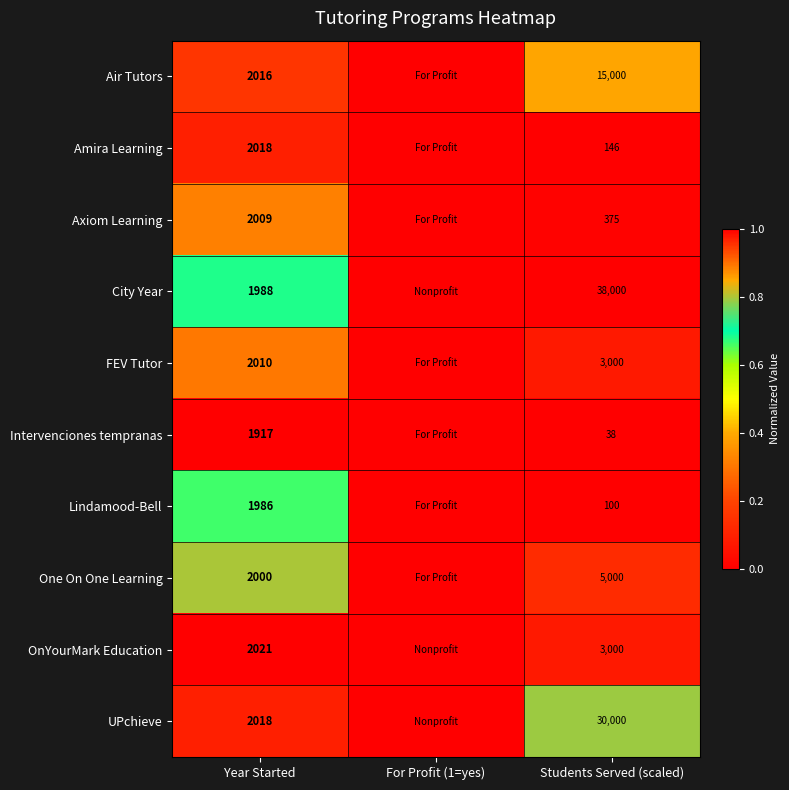

What is the difference between the Amira Learning values at Students Served (scaled) and Year Started?

1872